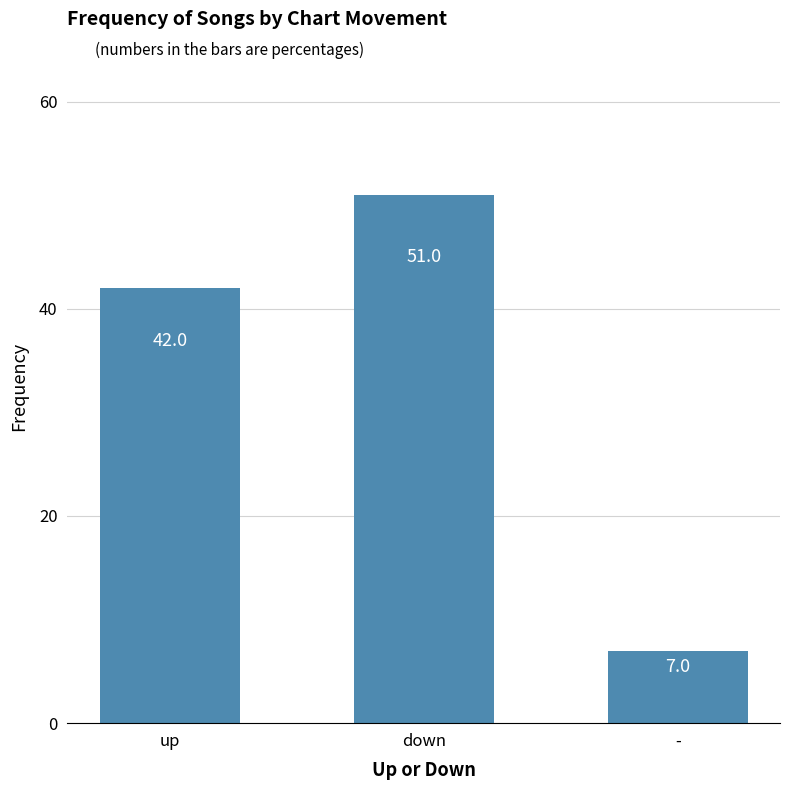

How many series are shown in this chart?

1